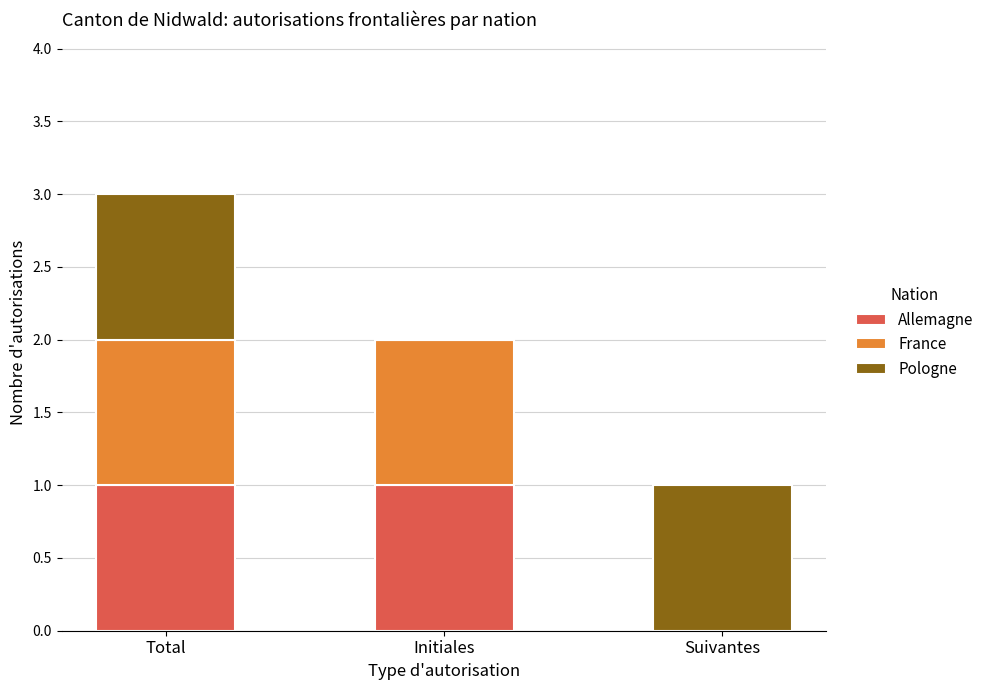

Is it true that Allemagne equals 0 at Suivantes?

True